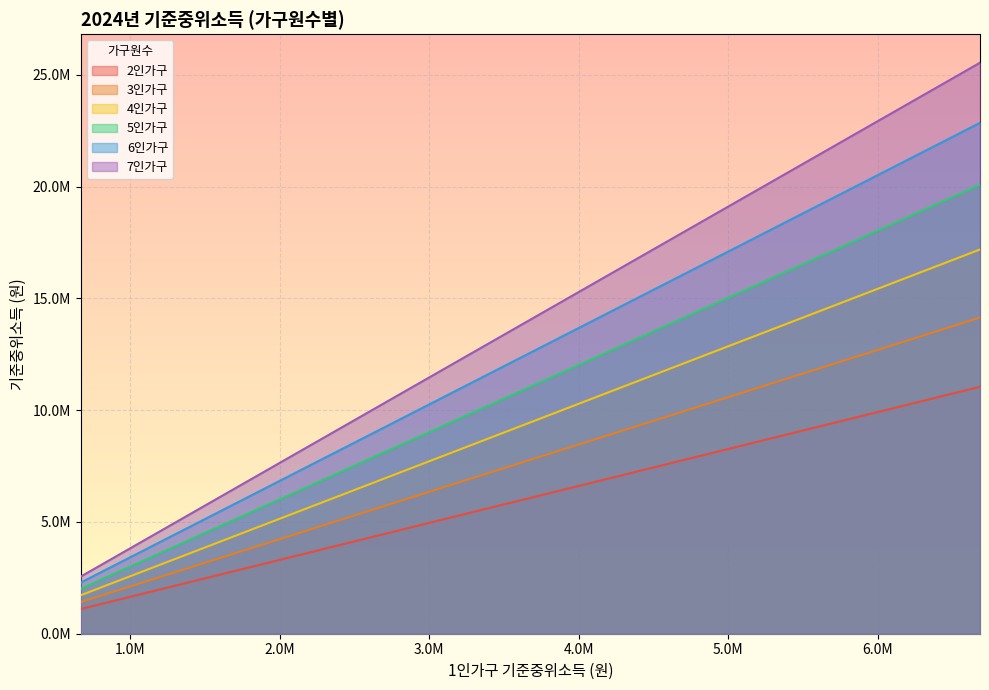

Rank the series by their maximum value, from lowest to highest.

2인가구, 3인가구, 4인가구, 5인가구, 6인가구, 7인가구